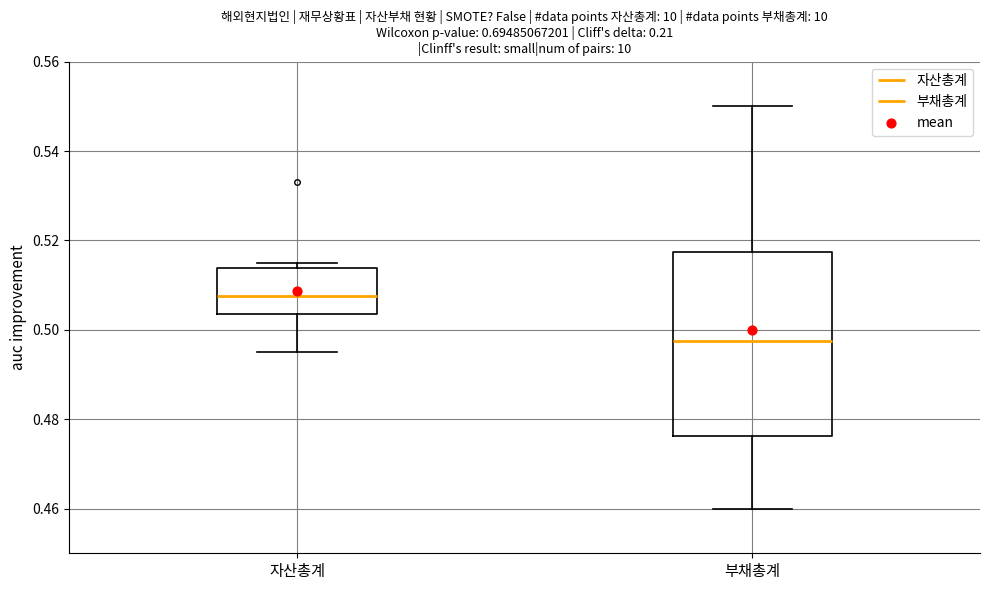

Where is the lower edge of the box for 자산총계 on the y-axis? The values are not printed on the chart, so give them approximately, as read against the axis.

0.504